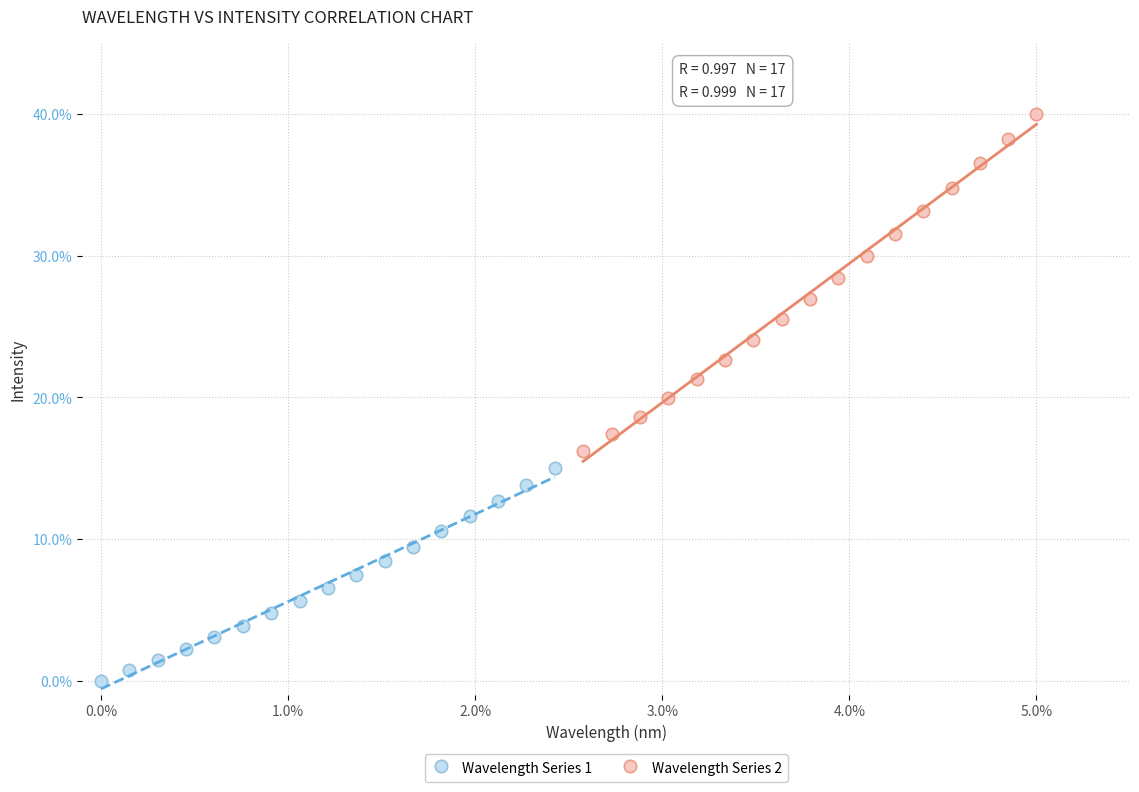

Which series has the largest Y range (max minus min)?

Wavelength Series 2